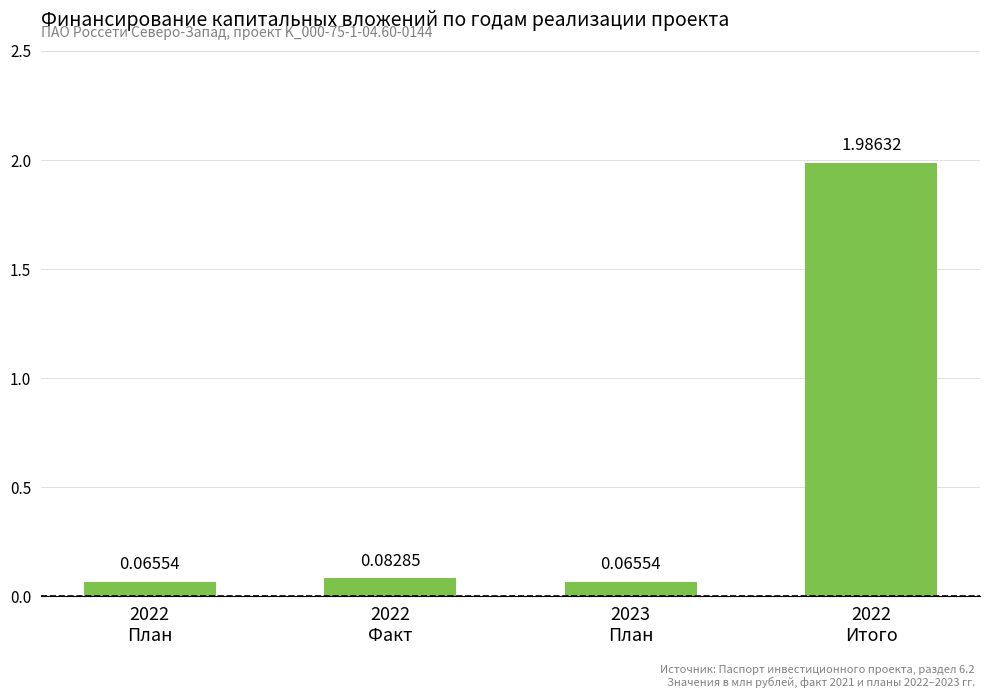

What is the average value?

0.6